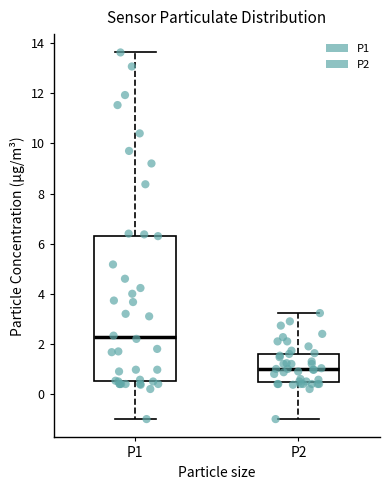

Reading left to right, read every box against the y-axis: the position of its median line, the range the box covers, and the ends of its whiskers. The values are not printed on the chart, so give them approximately, as read against the axis.

P1: median 2.2, box 0.6 to 6.4, whiskers -1.0 to 13.6
P2: median 1.0, box 0.4 to 1.6, whiskers -1.0 to 3.2